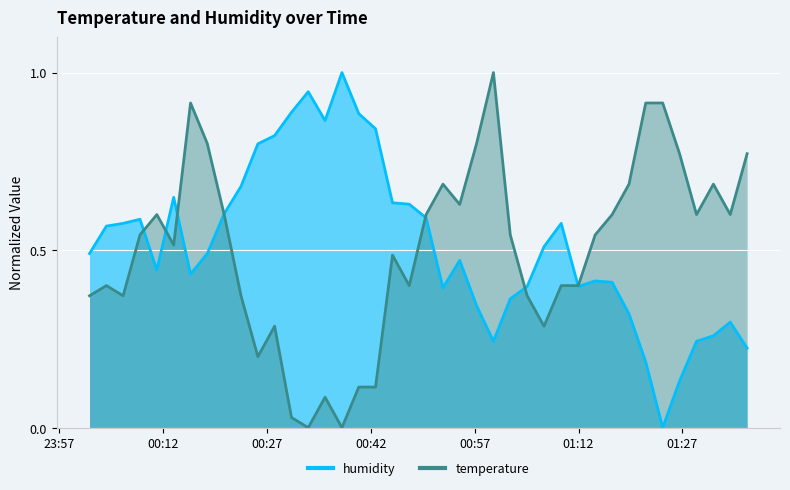

Reading left to right, list all the values displayed in this chart.

temperature: 2023-04-06T00:01:25=0.4	2023-04-06T00:03:51=0.4	2023-04-06T00:06:16=0.4	2023-04-06T00:08:42=0.5	2023-04-06T00:11:08=0.6	2023-04-06T00:13:34=0.5	2023-04-06T00:16:00=0.9	2023-04-06T00:18:25=0.8	2023-04-06T00:20:51=0.6	2023-04-06T00:23:17=0.4	2023-04-06T00:25:43=0.2	2023-04-06T00:28:08=0.3	2023-04-06T00:30:34=0.0	2023-04-06T00:32:59=0.0	2023-04-06T00:35:25=0.1	2023-04-06T00:37:51=0.0	2023-04-06T00:40:17=0.1	2023-04-06T00:42:42=0.1	2023-04-06T00:45:09=0.5	2023-04-06T00:47:34=0.4	2023-04-06T00:50:00=0.6	2023-04-06T00:52:26=0.7	2023-04-06T00:54:51=0.6	2023-04-06T00:57:17=0.8	2023-04-06T00:59:43=1.0	2023-04-06T01:02:09=0.5	2023-04-06T01:04:35=0.4	2023-04-06T01:07:01=0.3	2023-04-06T01:09:30=0.4	2023-04-06T01:11:58=0.4	2023-04-06T01:14:24=0.5	2023-04-06T01:16:51=0.6	2023-04-06T01:19:17=0.7	2023-04-06T01:21:42=0.9	2023-04-06T01:24:09=0.9	2023-04-06T01:26:35=0.8	2023-04-06T01:29:02=0.6	2023-04-06T01:31:28=0.7	2023-04-06T01:33:54=0.6	2023-04-06T01:36:20=0.8
humidity: 2023-04-06T00:01:25=0.5	2023-04-06T00:03:51=0.6	2023-04-06T00:06:16=0.6	2023-04-06T00:08:42=0.6	2023-04-06T00:11:08=0.4	2023-04-06T00:13:34=0.6	2023-04-06T00:16:00=0.4	2023-04-06T00:18:25=0.5	2023-04-06T00:20:51=0.6	2023-04-06T00:23:17=0.7	2023-04-06T00:25:43=0.8	2023-04-06T00:28:08=0.8	2023-04-06T00:30:34=0.9	2023-04-06T00:32:59=0.9	2023-04-06T00:35:25=0.9	2023-04-06T00:37:51=1.0	2023-04-06T00:40:17=0.9	2023-04-06T00:42:42=0.8	2023-04-06T00:45:09=0.6	2023-04-06T00:47:34=0.6	2023-04-06T00:50:00=0.6	2023-04-06T00:52:26=0.4	2023-04-06T00:54:51=0.5	2023-04-06T00:57:17=0.3	2023-04-06T00:59:43=0.2	2023-04-06T01:02:09=0.4	2023-04-06T01:04:35=0.4	2023-04-06T01:07:01=0.5	2023-04-06T01:09:30=0.6	2023-04-06T01:11:58=0.4	2023-04-06T01:14:24=0.4	2023-04-06T01:16:51=0.4	2023-04-06T01:19:17=0.3	2023-04-06T01:21:42=0.2	2023-04-06T01:24:09=0.0	2023-04-06T01:26:35=0.1	2023-04-06T01:29:02=0.2	2023-04-06T01:31:28=0.3	2023-04-06T01:33:54=0.3	2023-04-06T01:36:20=0.2